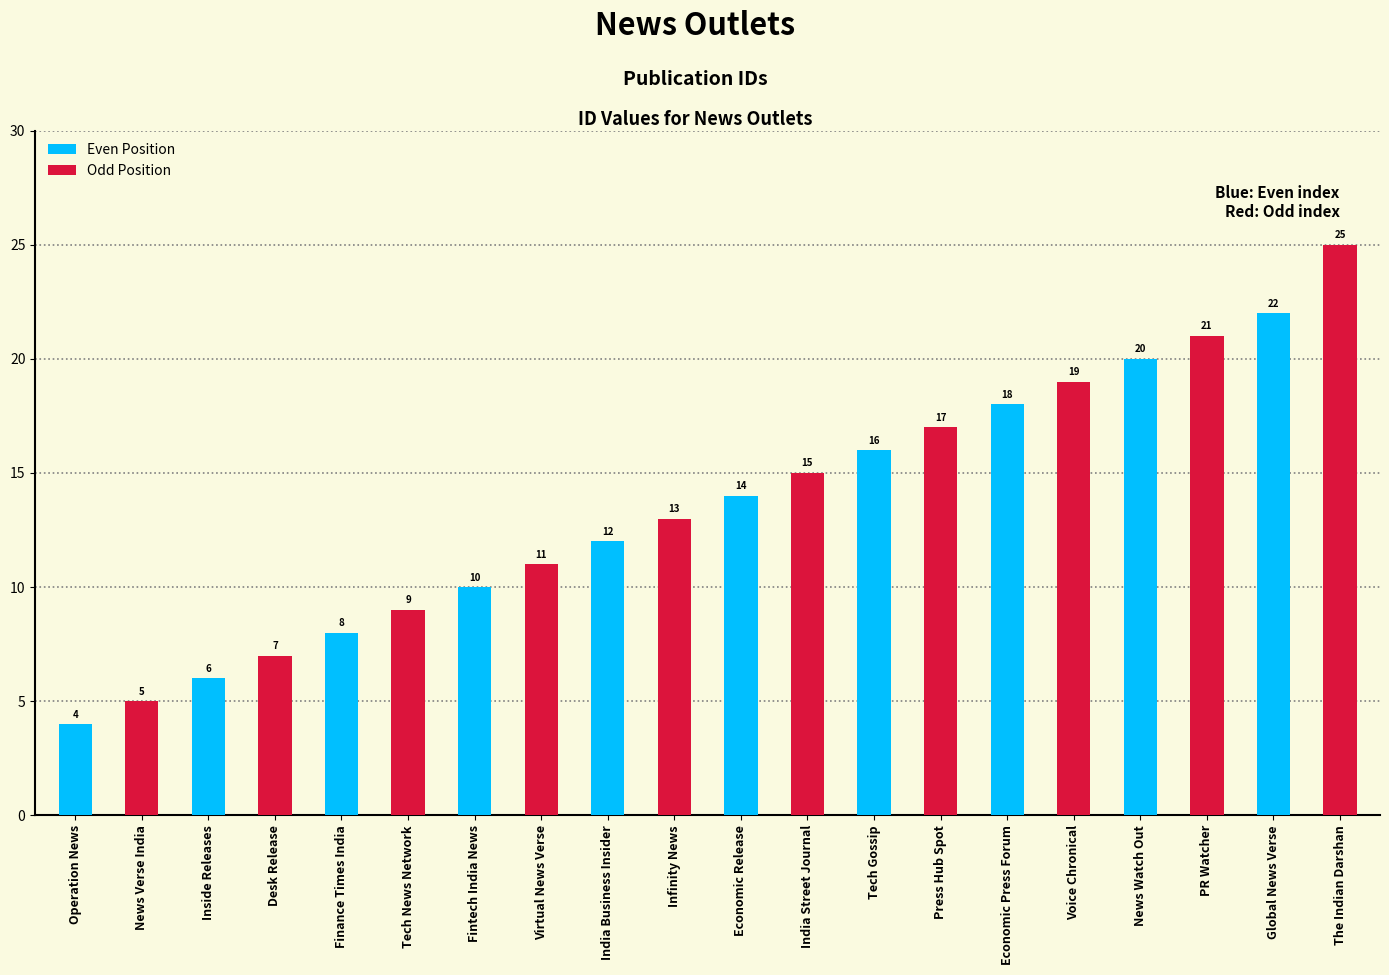

The chart shows a value of 21 at PR Watcher. True or false?

True